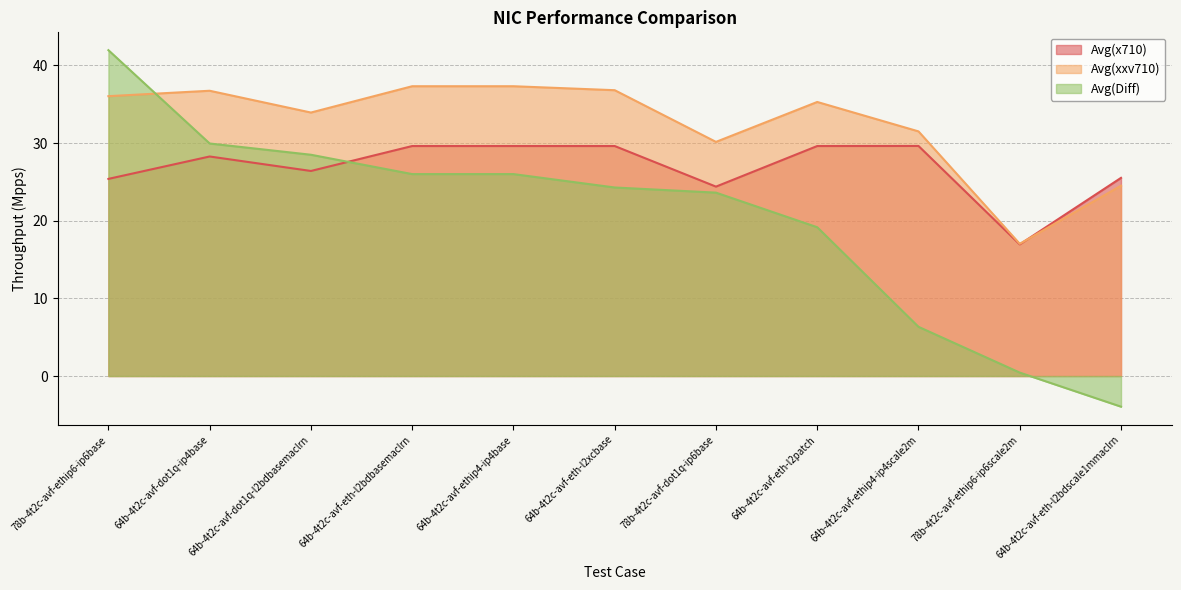

List the series in order of their overall mean, lowest first.

Avg(Diff), Avg(x710), Avg(xxv710)